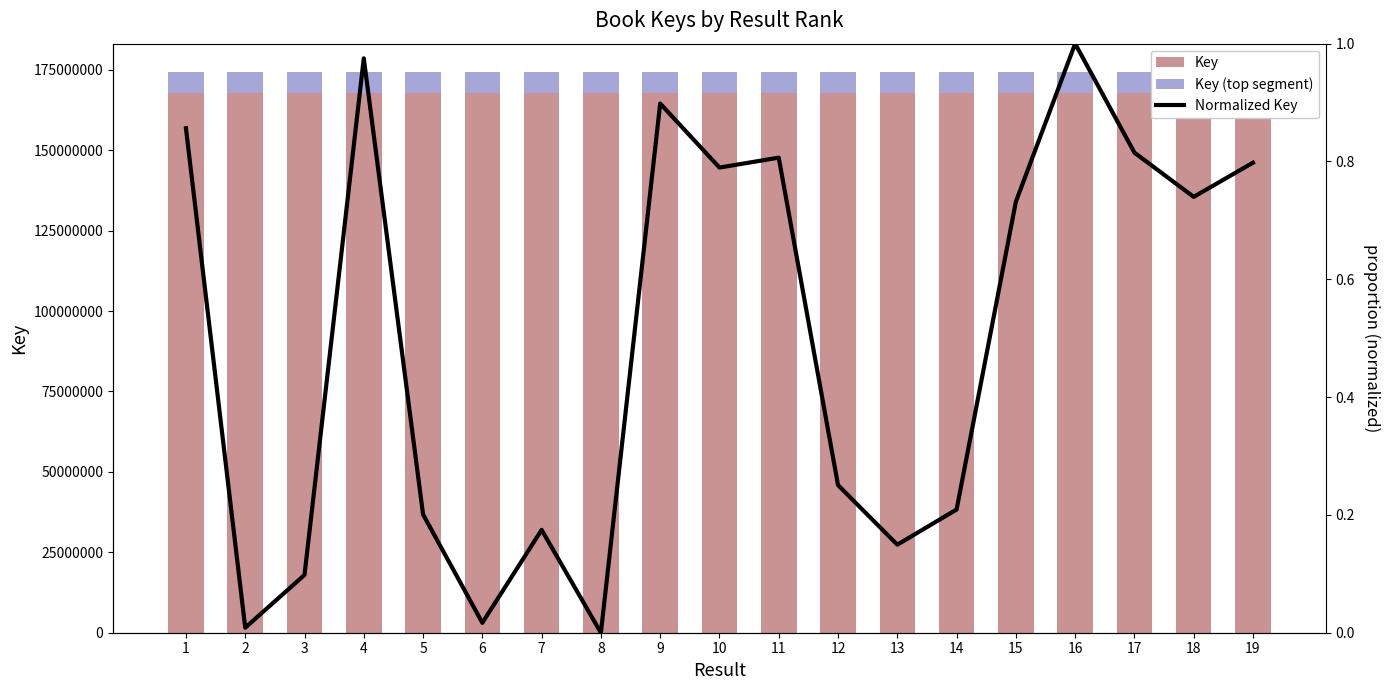

At which label does Key reach its peak?

16